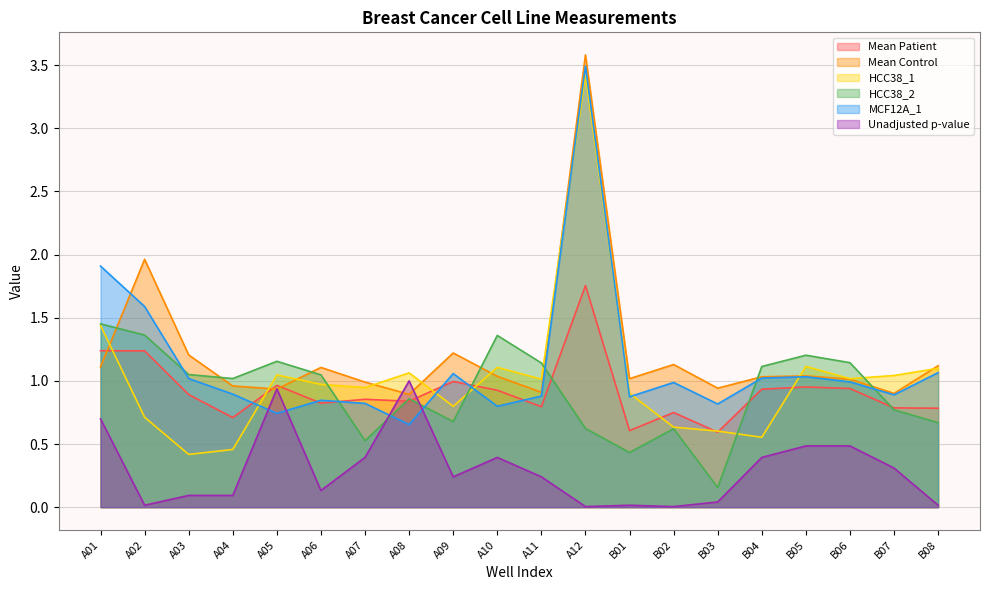

How many data points in HCC38_1 are less than 1?

10